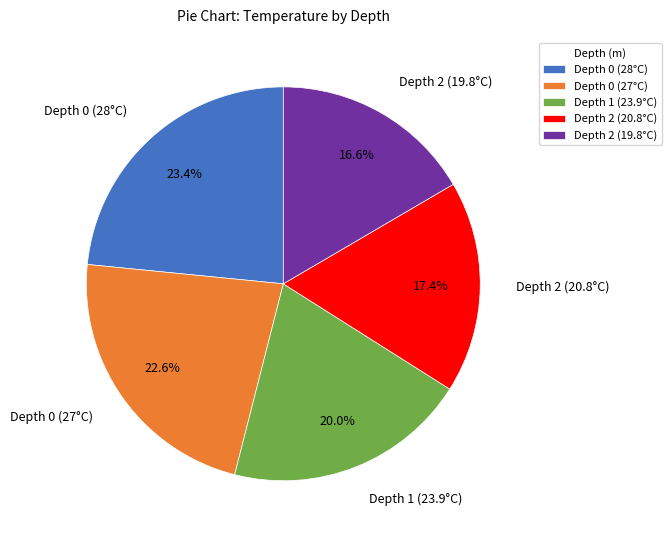

Which category has the biggest portion of the pie?

Depth 0 (28°C)